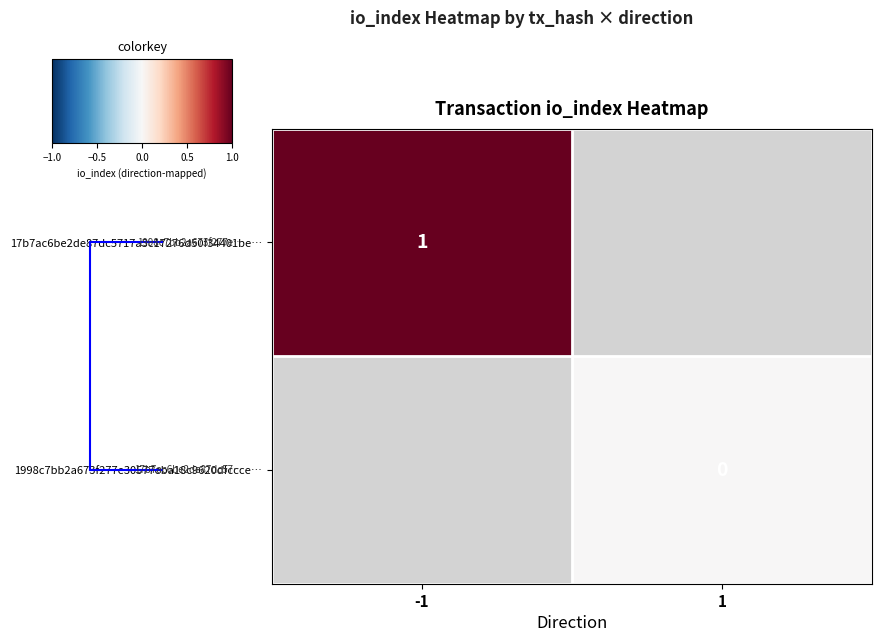

True or false: 17b7ac6be2de87dc5717a3c17276d50f34401be… has a value of 1.0 at -1.

True